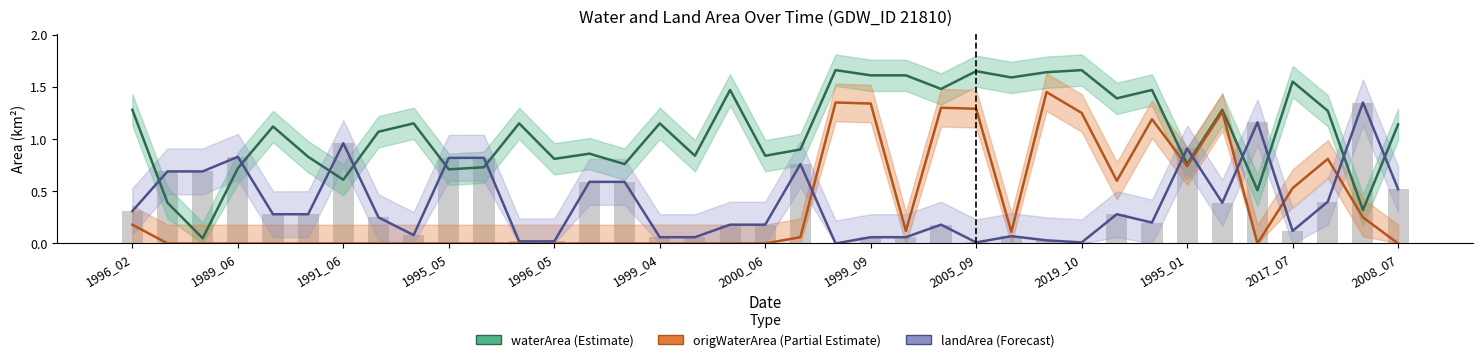

Reading left to right, transcribe all the data shown in this chart.

waterArea: 1.3	0.4	0.1	0.7	1.1	0.8	0.6	1.1	1.1	0.7	0.7	1.1	0.8	0.9	0.8	1.1	0.8	1.5	0.8	0.9	1.7	1.6	1.6	1.5	1.6	1.6	1.6	1.7	1.4	1.5	0.8	1.3	0.5	1.6	1.3	0.3	1.1
origWaterArea: 0.2	0.0	0.0	0.0	0.0	0.0	0.0	0.0	0.0	0.0	0.0	0.0	0.0	0.0	0.0	0.0	0.0	0.0	0.0	0.1	1.4	1.3	0.1	1.3	1.3	0.1	1.4	1.2	0.6	1.2	0.7	1.3	0.0	0.5	0.8	0.2	0.0
landArea (trend): 0.3	0.7	0.7	0.8	0.3	0.3	1.0	0.2	0.1	0.8	0.8	0.0	0.0	0.6	0.6	0.1	0.1	0.2	0.2	0.8	0.0	0.1	0.1	0.2	0.0	0.1	0.0	0.0	0.3	0.2	0.9	0.4	1.2	0.1	0.4	1.4	0.5
landArea: 0.3	0.7	0.7	0.8	0.3	0.3	1.0	0.2	0.1	0.8	0.8	0.0	0.0	0.6	0.6	0.1	0.1	0.2	0.2	0.8	0.0	0.1	0.1	0.2	0.0	0.1	0.0	0.0	0.3	0.2	0.9	0.4	1.2	0.1	0.4	1.4	0.5